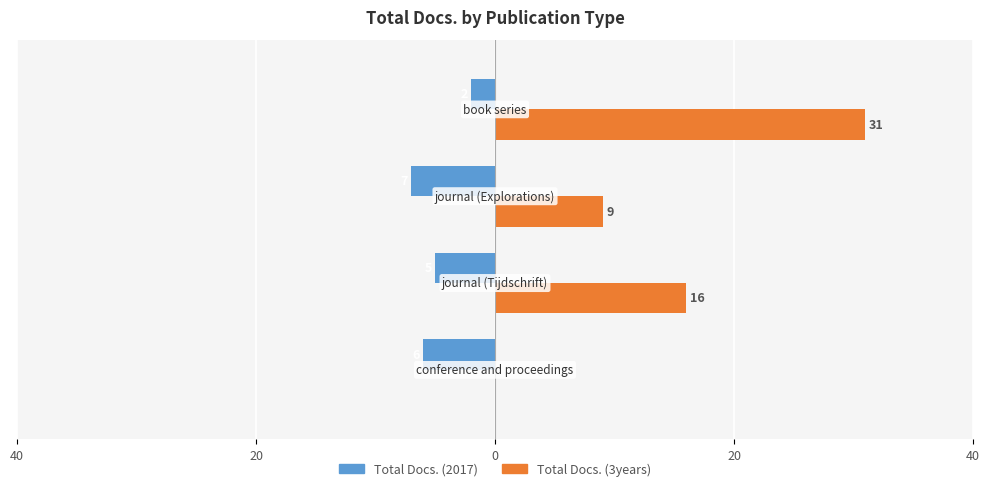

What is the greatest value displayed?

31